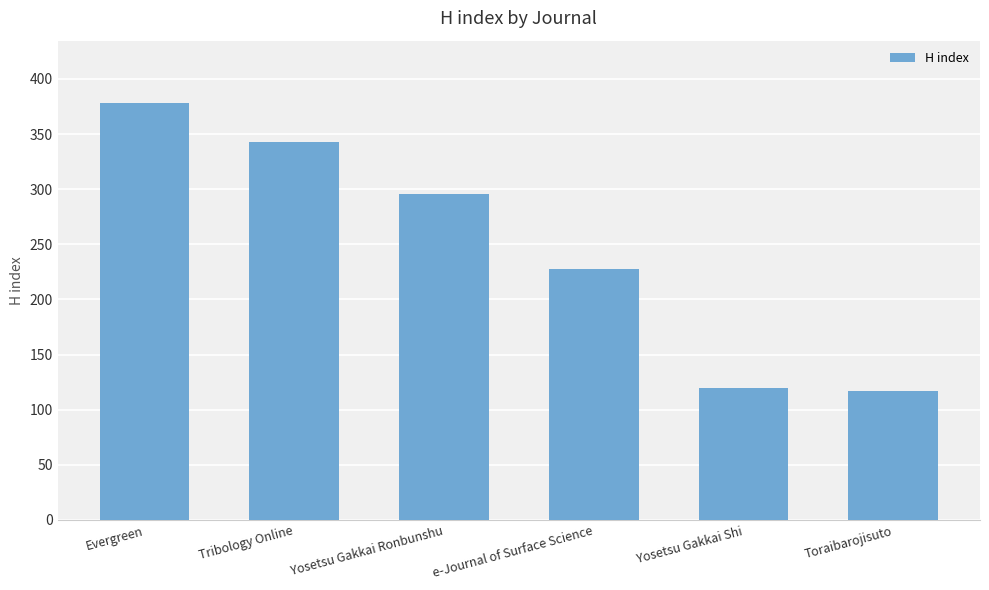

The chart shows a value of 117 at Toraibarojisuto. True or false?

True